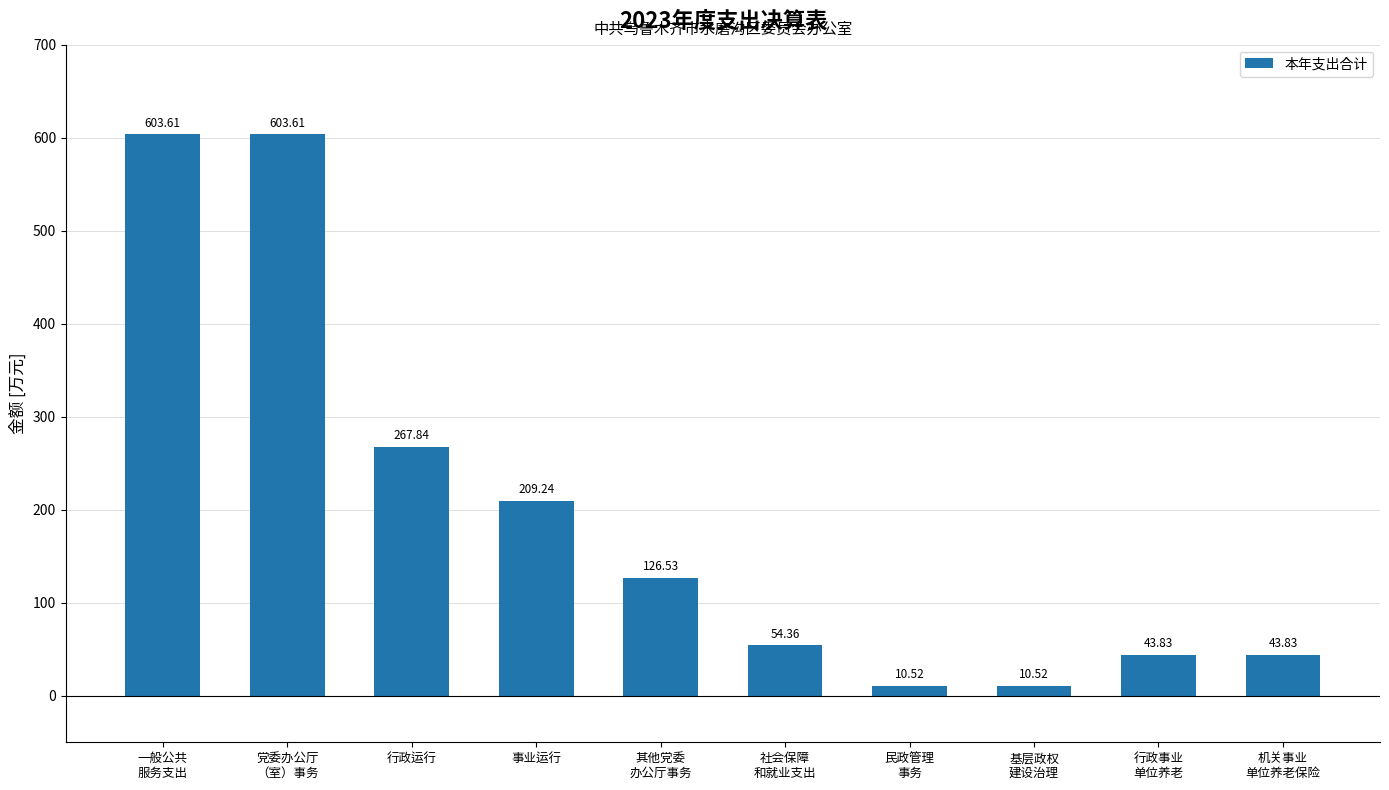

What is the label of the 4th bar from the left?

事业运行